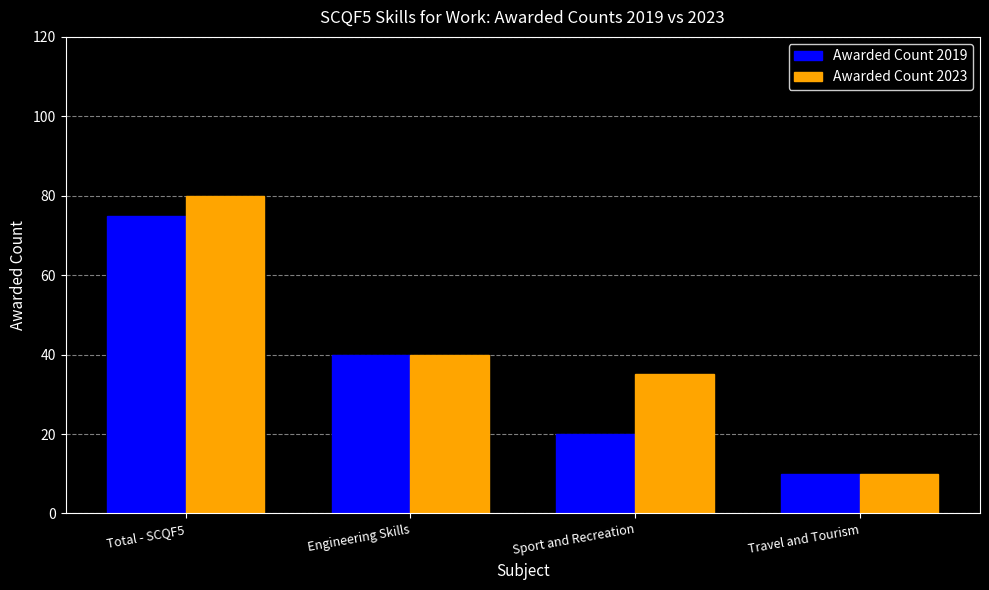

List the series in order of their peak value, lowest first.

Awarded Count 2019, Awarded Count 2023